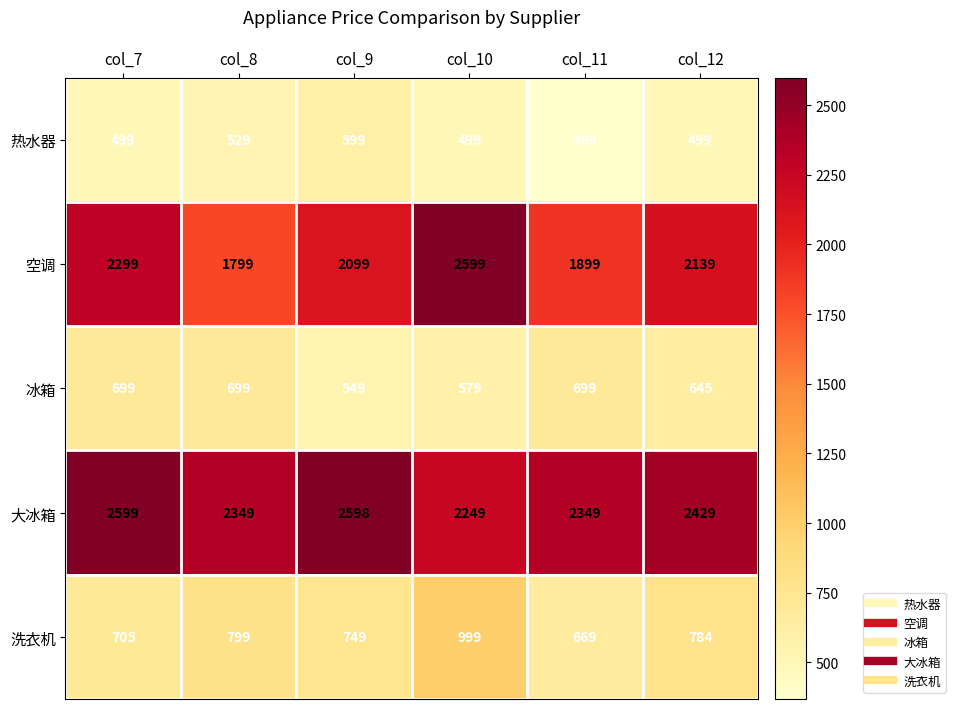

The 冰箱 series shows 579 at col_10. True or false?

True